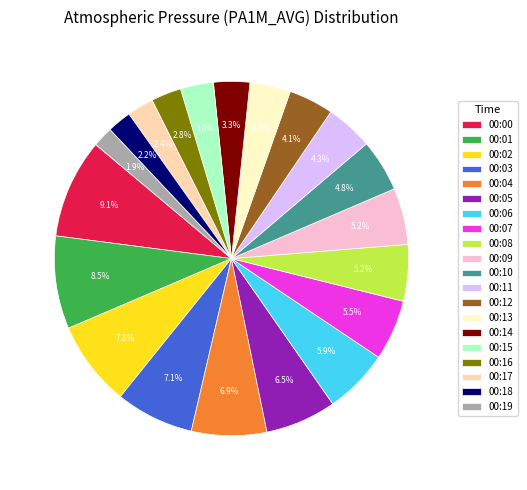

What percentage is NOT represented by 00:08?

94.8%